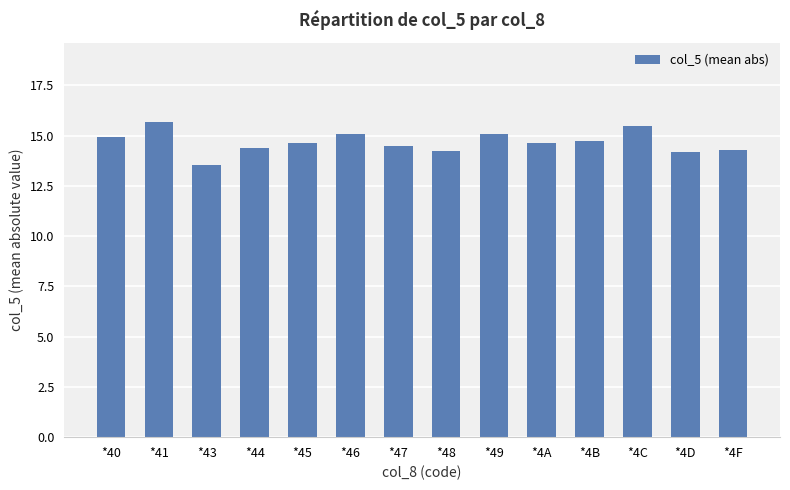

What is the approximate value at *45?

14.6